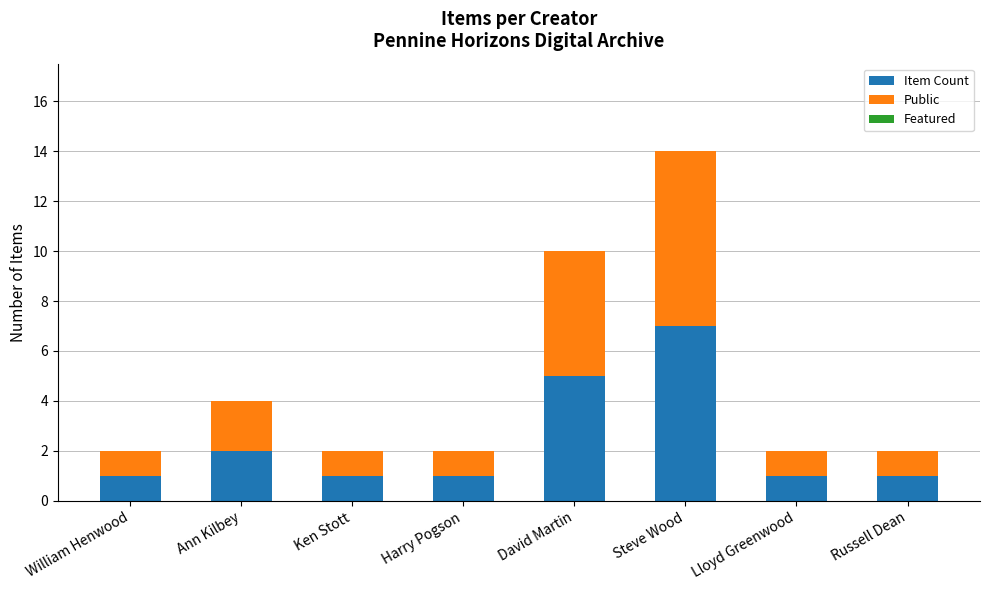

What is the maximum value for Item Count?

7